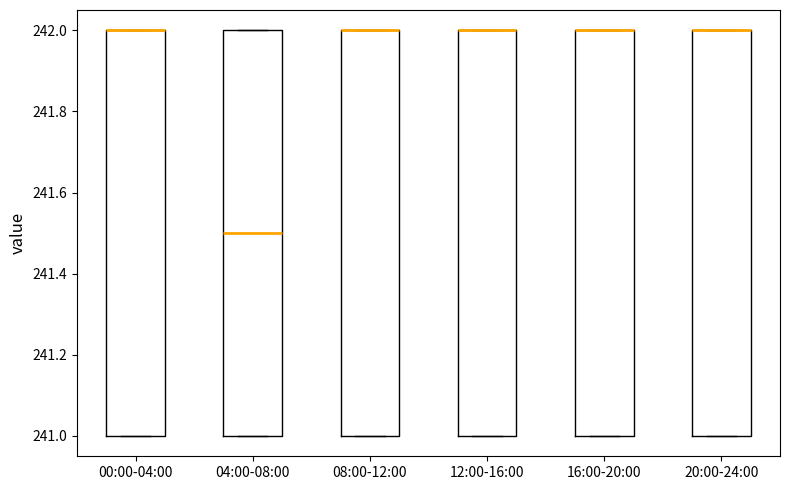

Where is the upper edge of the box for 16:00-20:00 on the y-axis? The values are not printed on the chart, so give them approximately, as read against the axis.

242.0